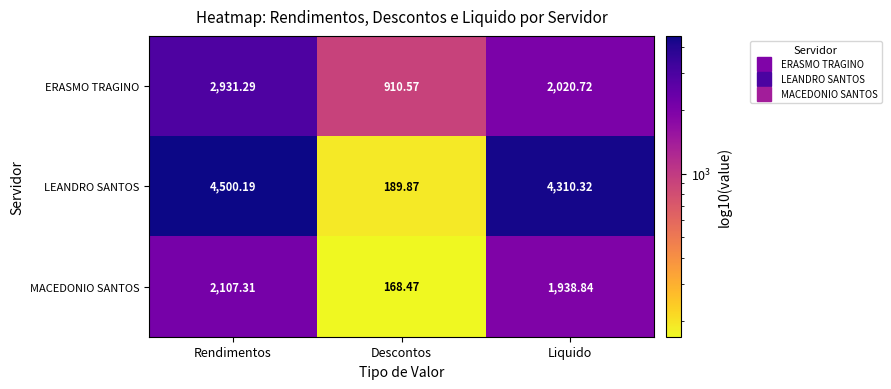

Which series changed the most between Rendimentos and Liquido?

ERASMO TRAGINO